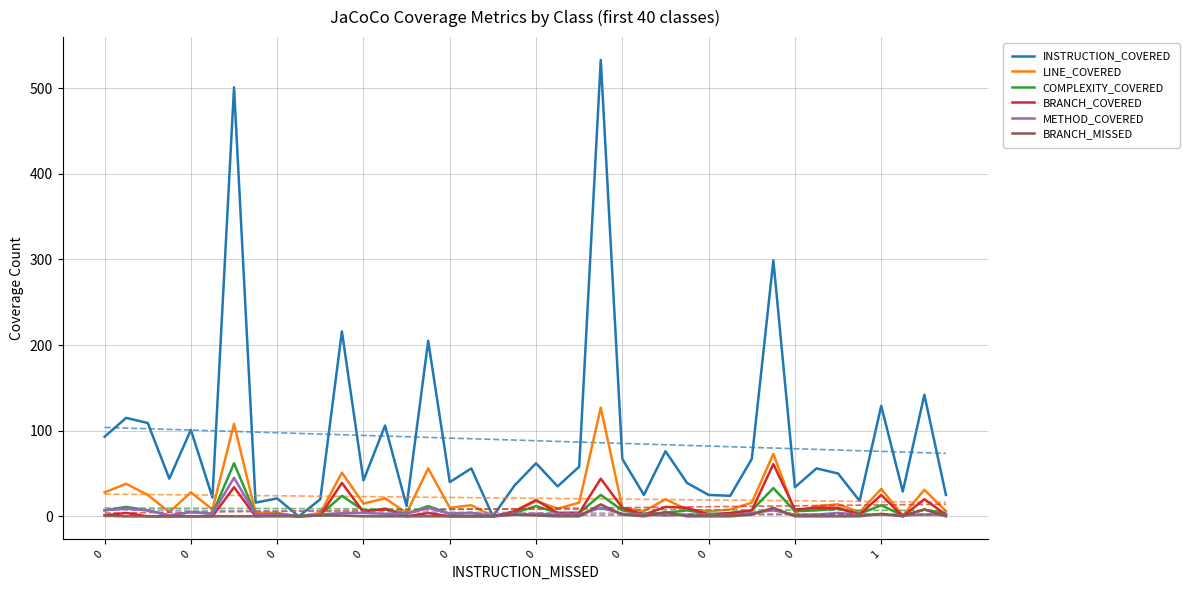

How many interior local peaks does the BRANCH_COVERED series have?

12